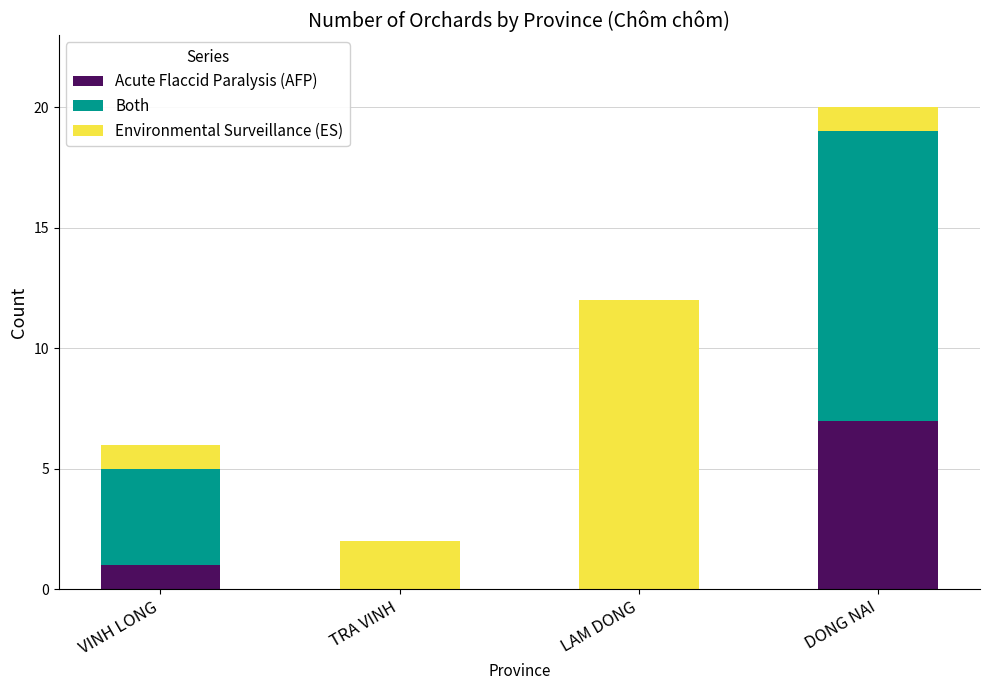

At which label is Acute Flaccid Paralysis (AFP) closest to 3?

VINH LONG